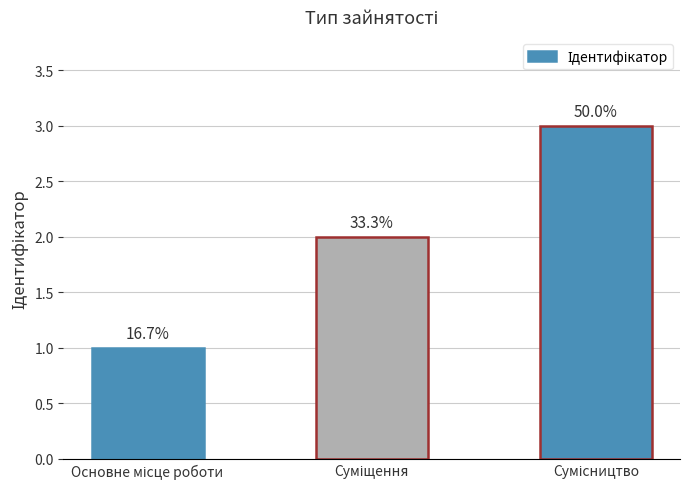

What position from the left is Основне місце роботи?

1